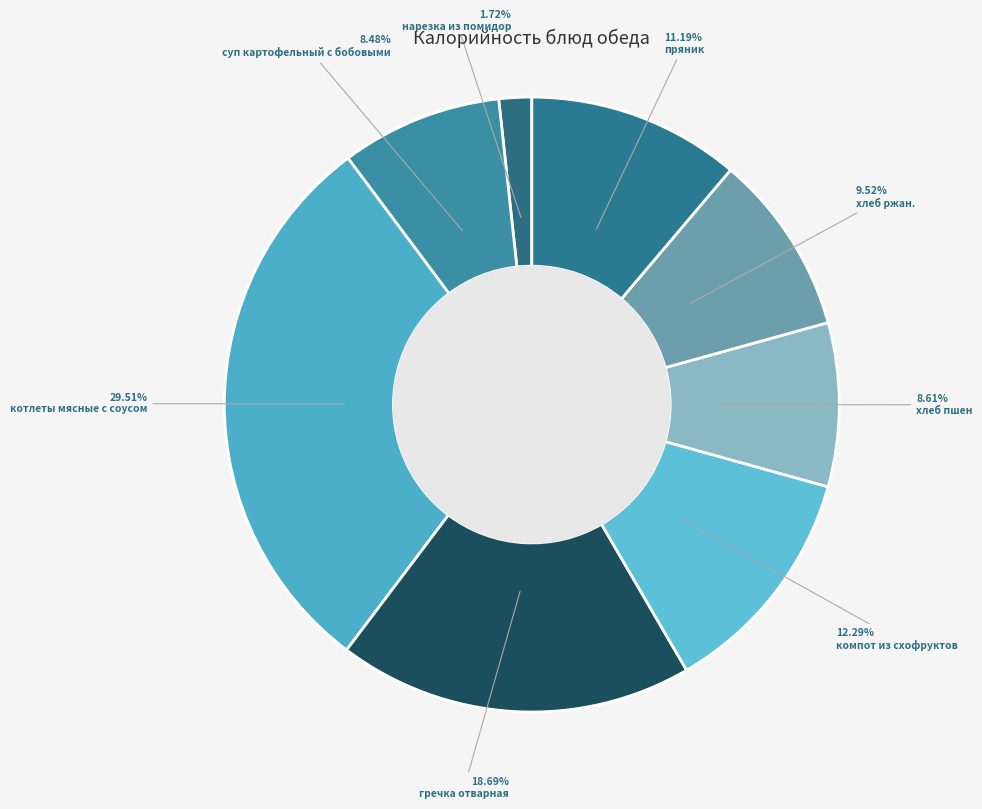

What is the smallest slice in the pie chart?

нарезка из помидор